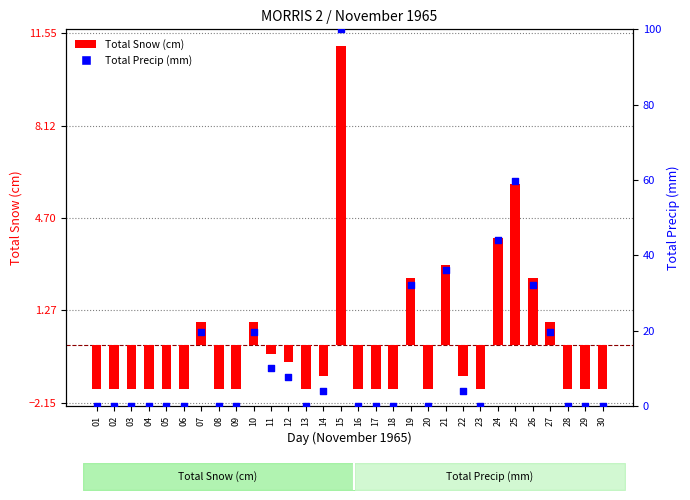

At how many categories does at least one series exceed 20?

6